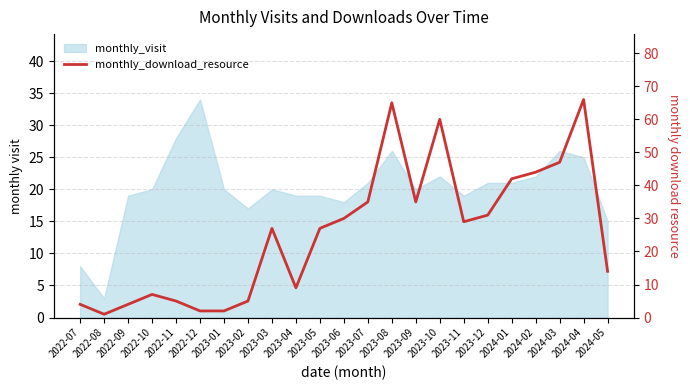

Which label corresponds to the largest value in the chart?

2024-04